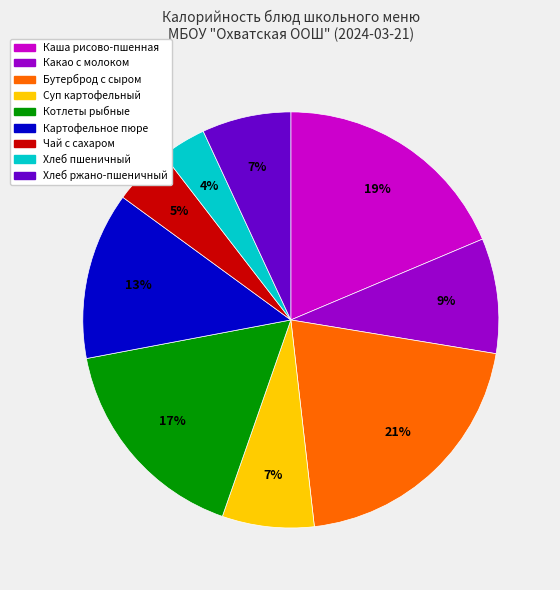

Is there a majority slice in this chart?

No